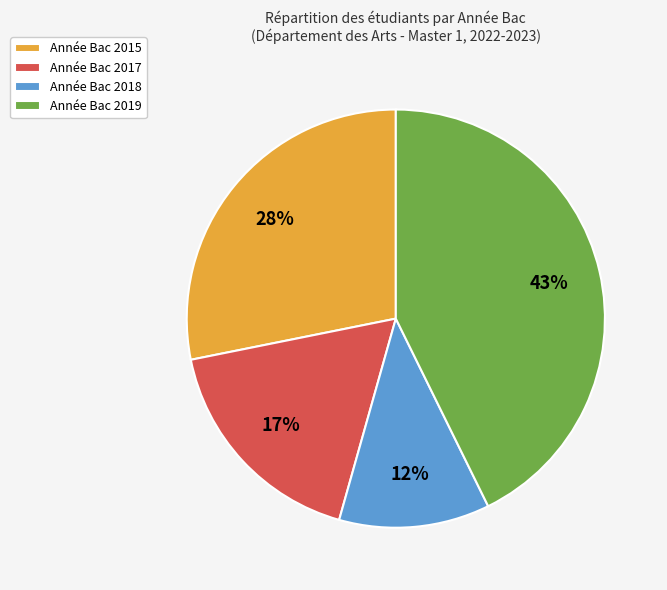

Is it true that Année Bac 2015 is 37% of the pie?

False